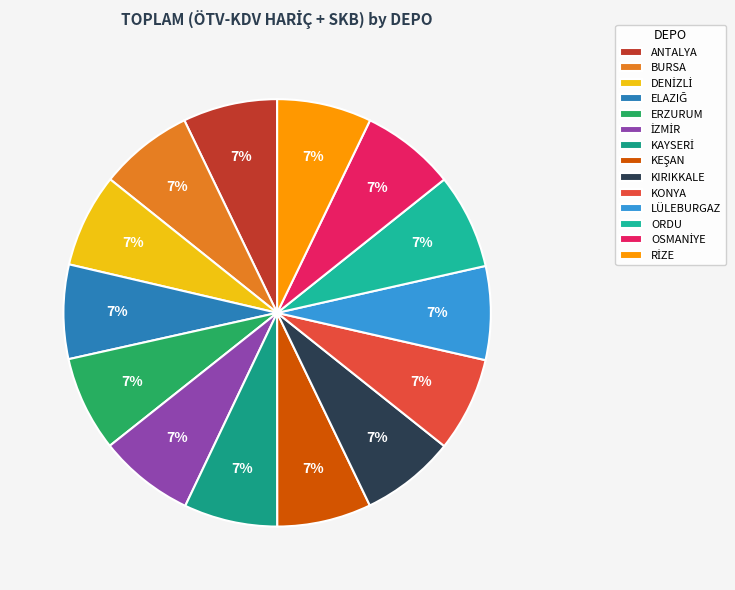

Which has a higher value, DENİZLİ or KIRIKKALE?

KIRIKKALE